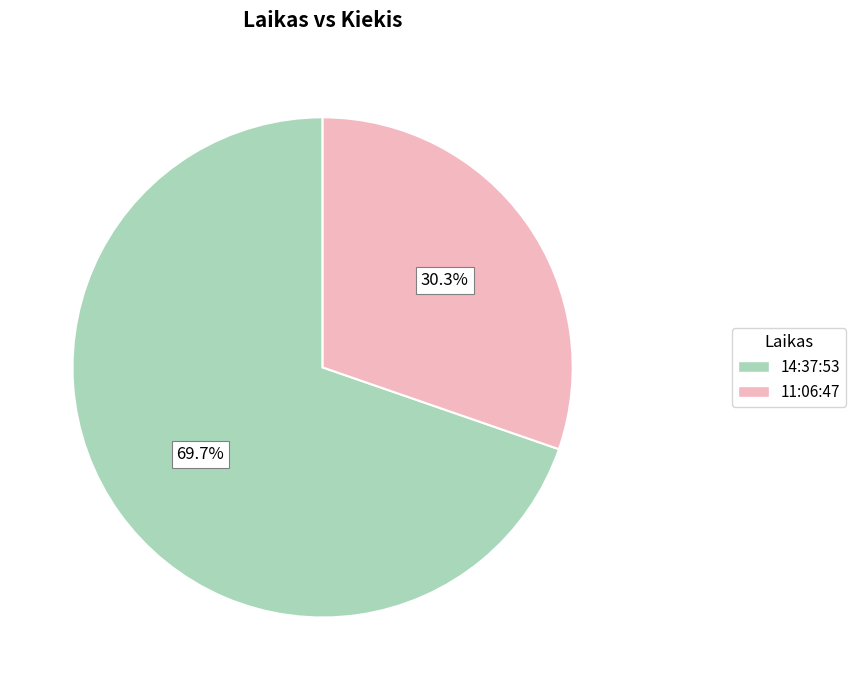

What percentage is the 11:06:47 slice, to the nearest percent?

30%